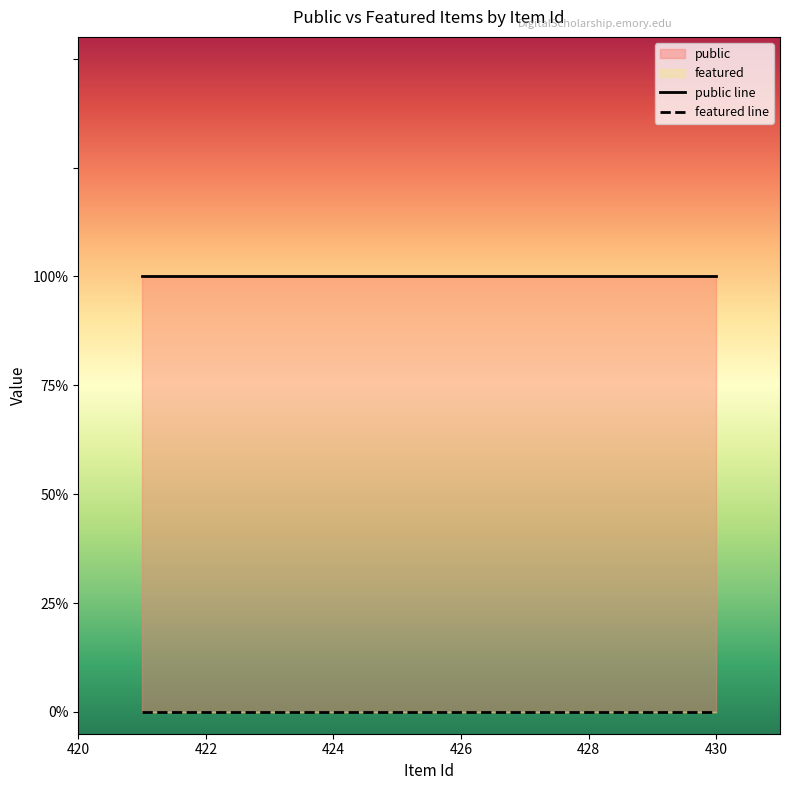

Reading left to right, extract all data points from this chart.

public: 421=1	422=1	423=1	424=1	425=1	426=1	427=1	428=1	429=1	430=1
featured: 421=0	422=0	423=0	424=0	425=0	426=0	427=0	428=0	429=0	430=0